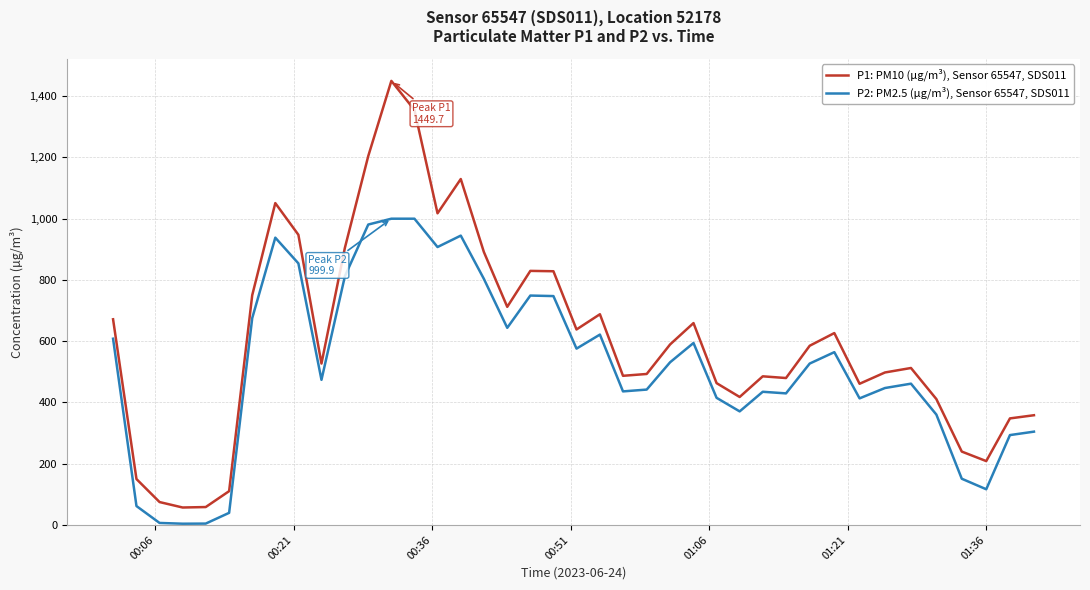

True or false: P1: PM10 (µg/m³), Sensor 65547, SDS011 and P2: PM2.5 (µg/m³), Sensor 65547, SDS011 intersect in this chart.

False